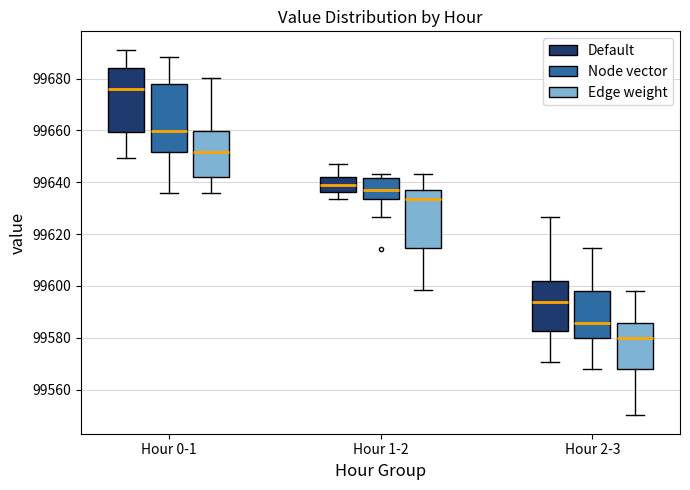

Where is the upper edge of the box for Hour 0-1 (Node vector) on the y-axis? The values are not printed on the chart, so give them approximately, as read against the axis.

99678